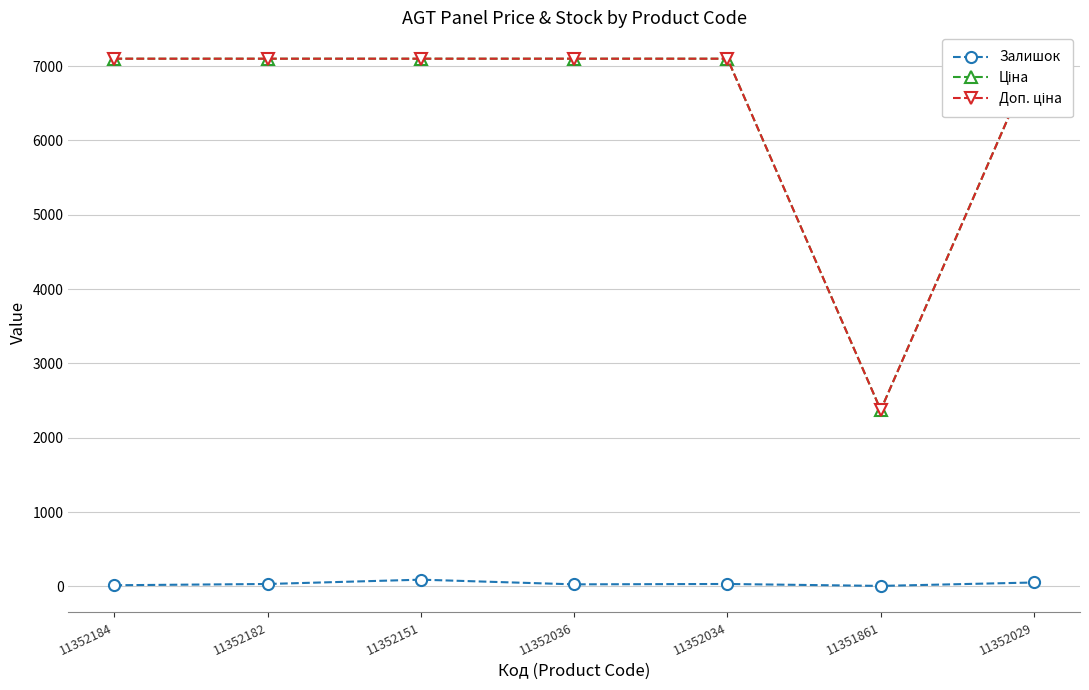

What are all the series names shown in the legend?

Залишок, Ціна, Доп. ціна